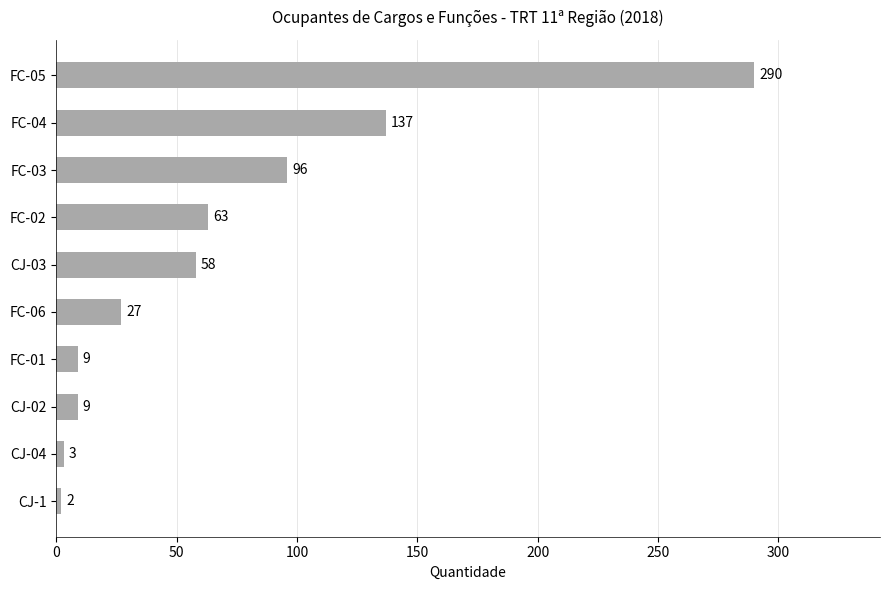

Approximately how many times larger is the value at FC-06 compared to CJ-03?

0.5